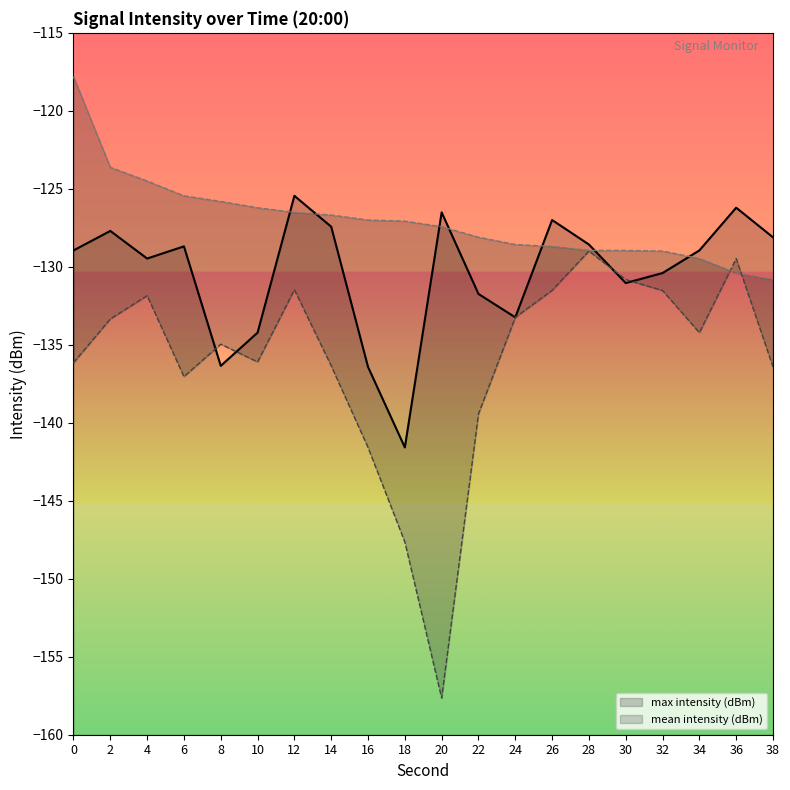

At which label does mean intensity (dBm) first exceed -128?

2